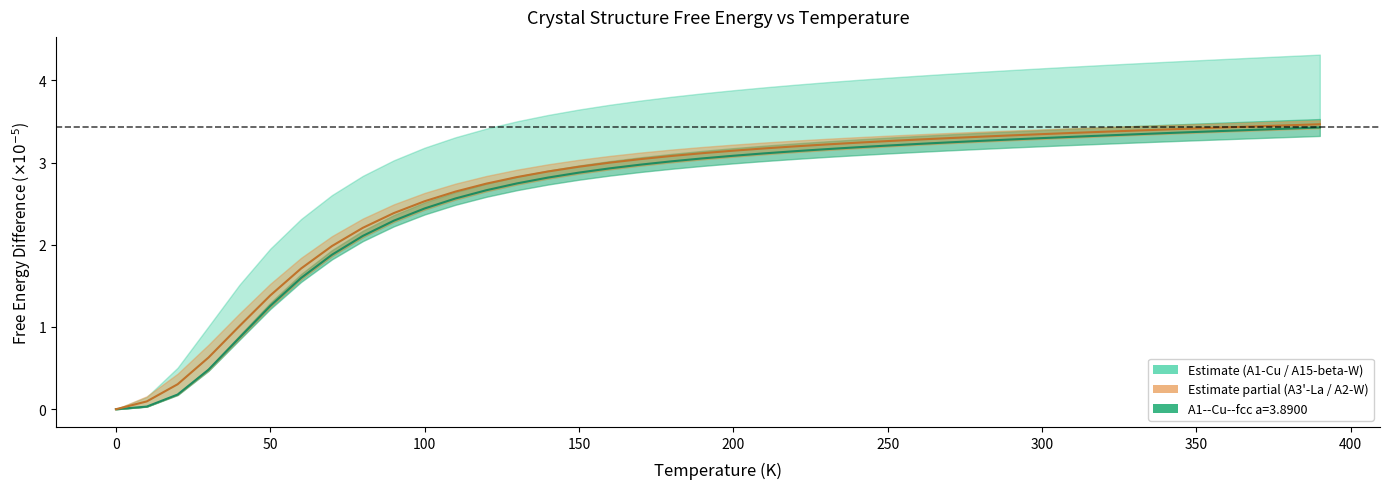

What is the maximum value for A1--Cu--fcc center?

3.4